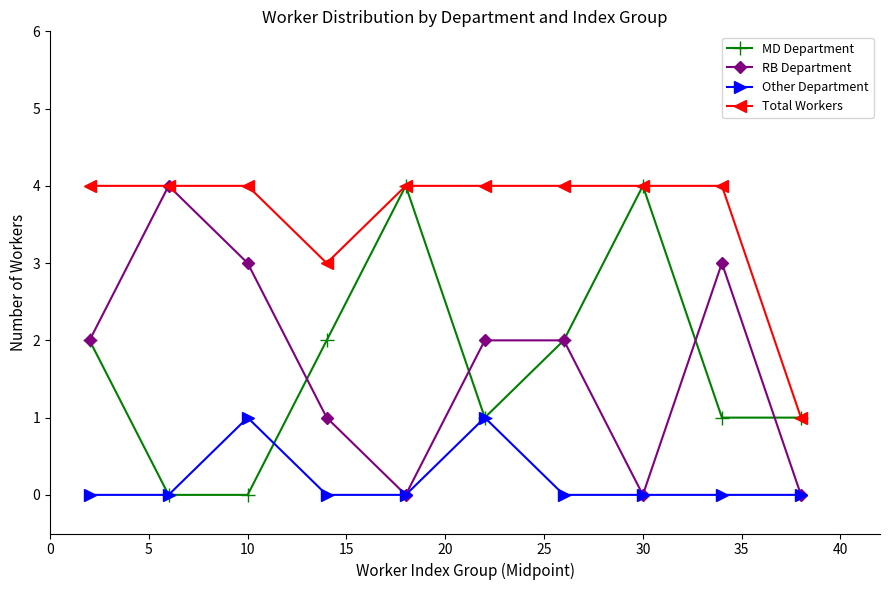

Which series has the largest total across all categories?

Total Workers